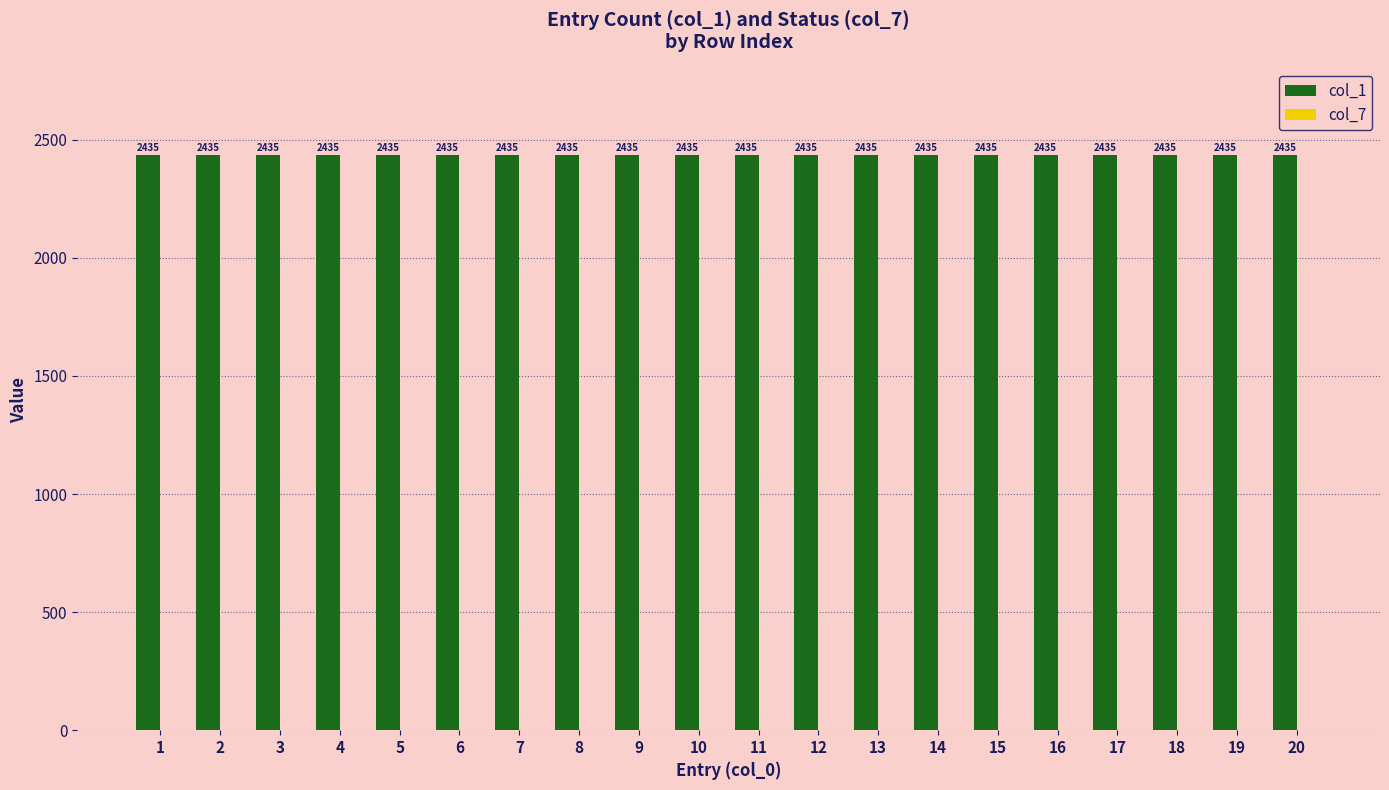

What is the maximum value shown in the chart?

2435